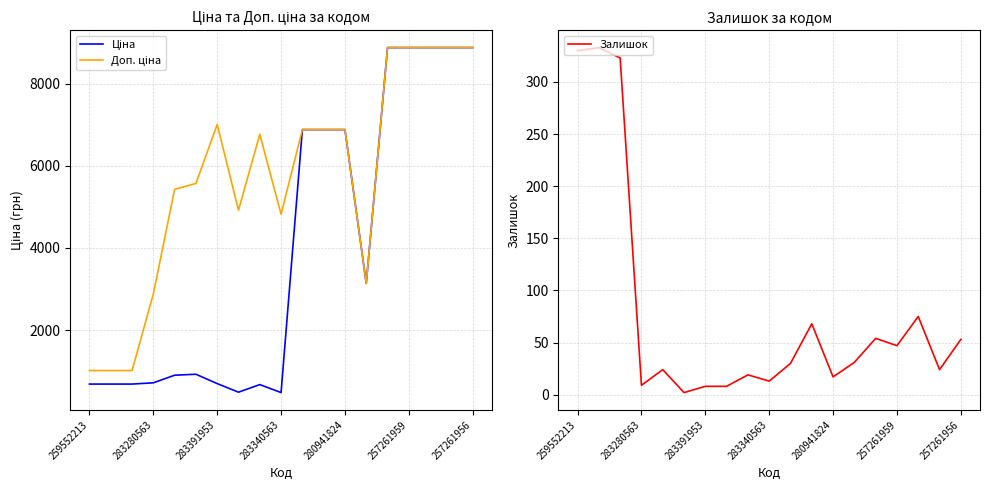

Between 15 and 7, which is larger?

15